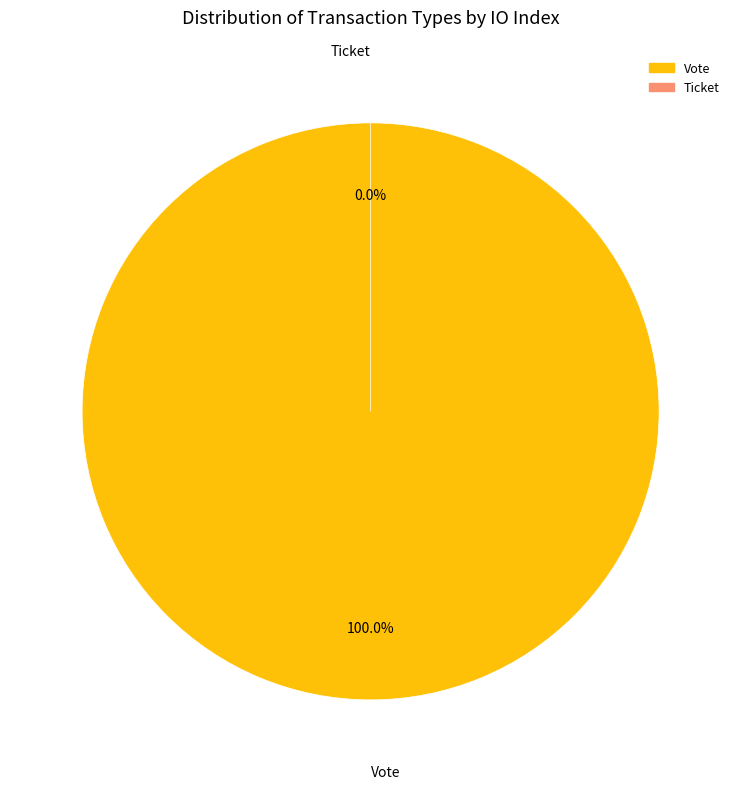

Is it true that Ticket is 0% of the pie?

True